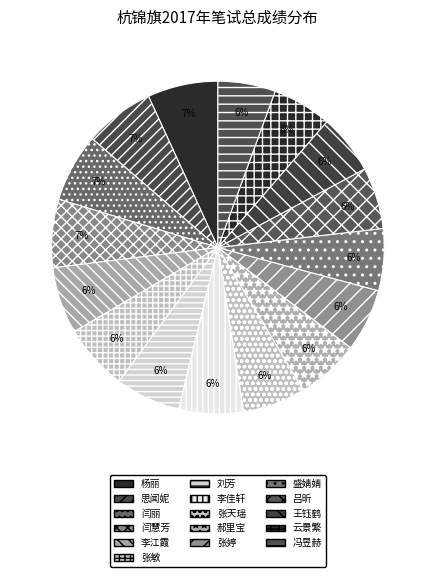

Which has a higher value, 李江霞 or 张天瑶?

李江霞